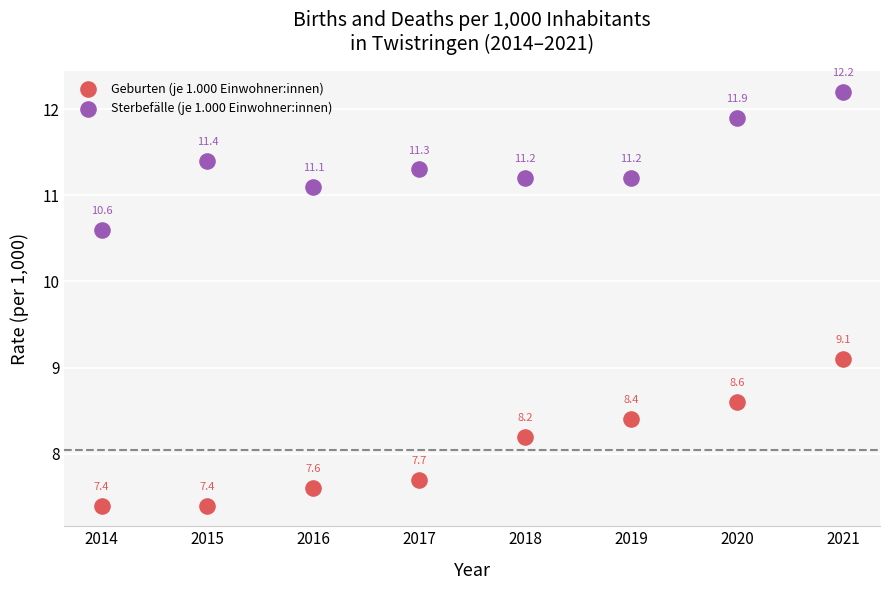

Which series has the widest spread of Y values?

Geburten (je 1.000 Einwohner:innen)